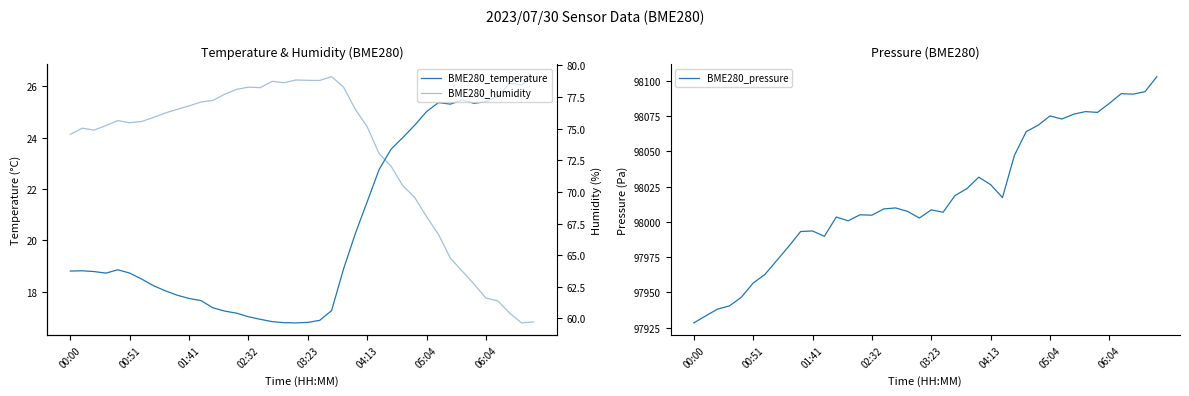

What is the spread (max minus min) of values at 21?

97989.9